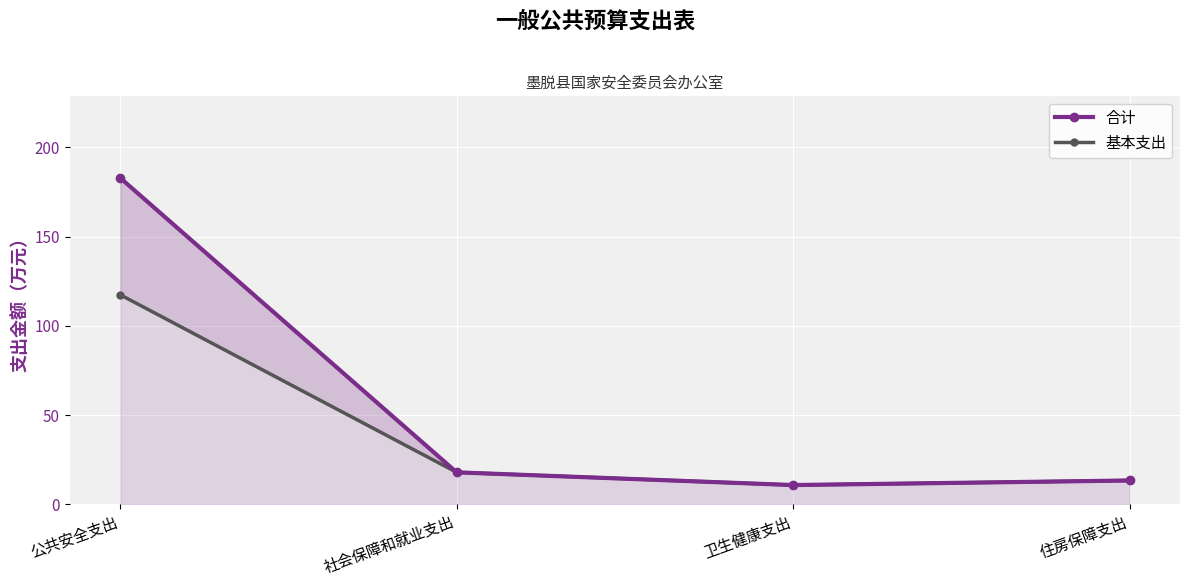

What are all the series names shown in the legend?

合计, 基本支出